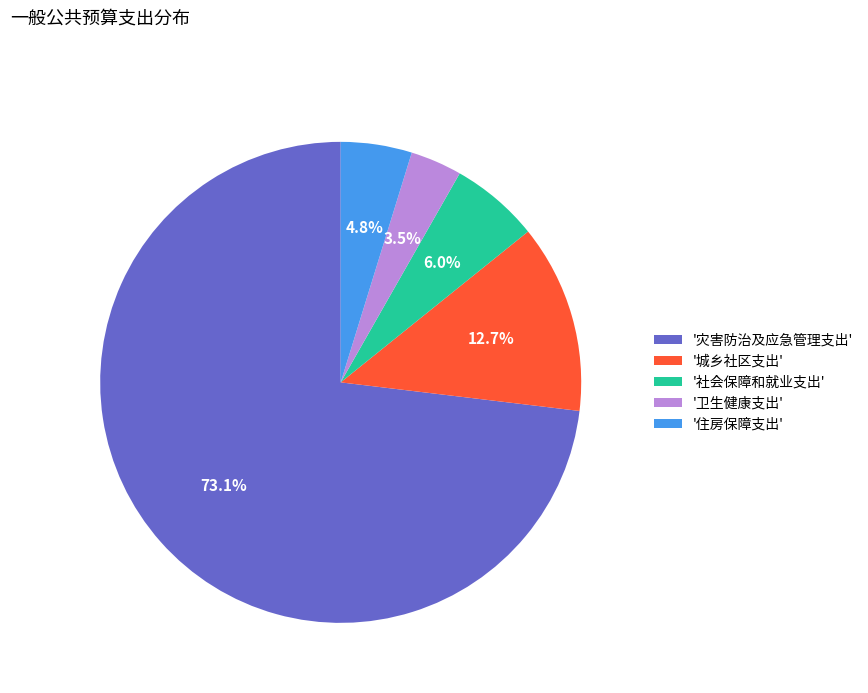

Does any single category account for the majority?

Yes